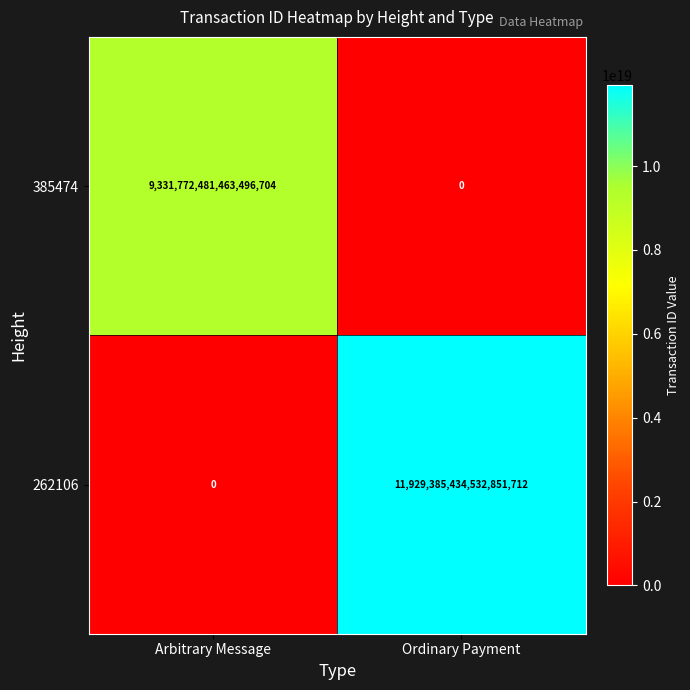

At how many categories does at least one series exceed 1533213792291516416?

2